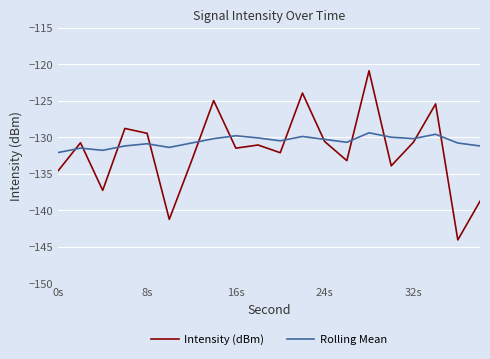

Rank the series by their maximum value, from highest to lowest.

Intensity (dBm), Rolling Mean